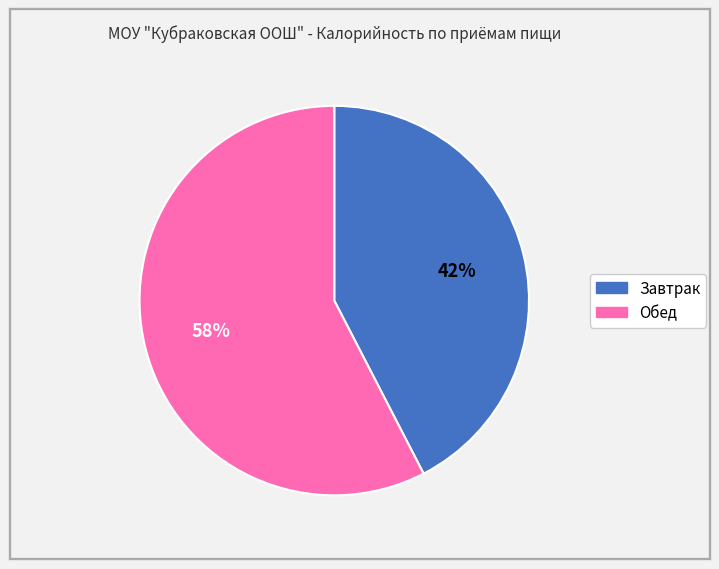

Rank the categories by value from highest to lowest.

Обед, Завтрак